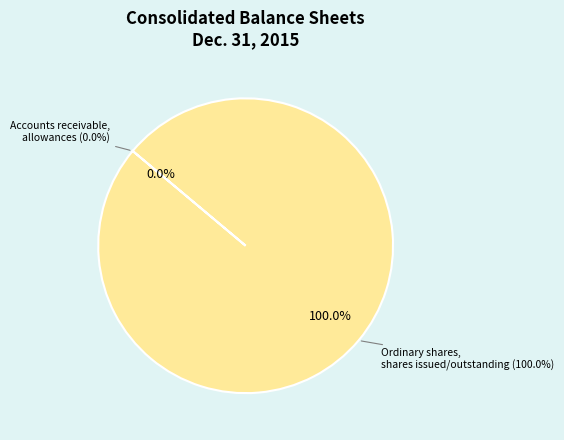

Which category has the biggest portion of the pie?

Ordinary shares, shares issued